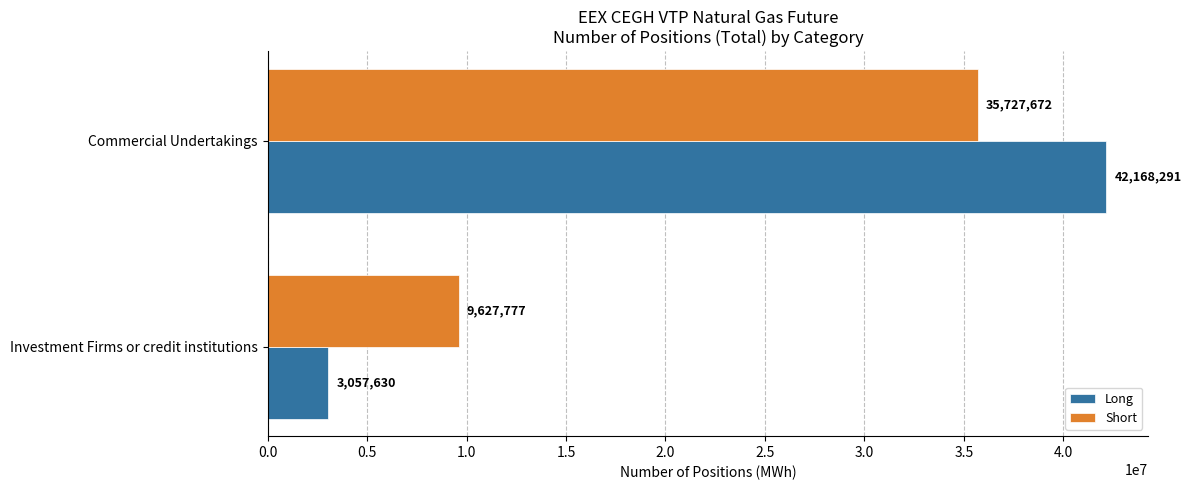

The value of Long at Commercial Undertakings is 42168291. True or false?

True